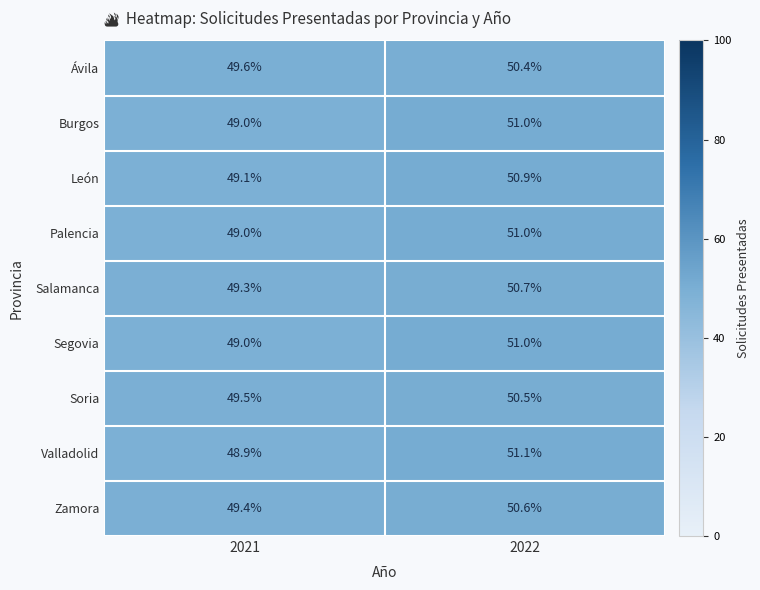

Between 2021 and 2022, which series saw the biggest shift?

Valladolid